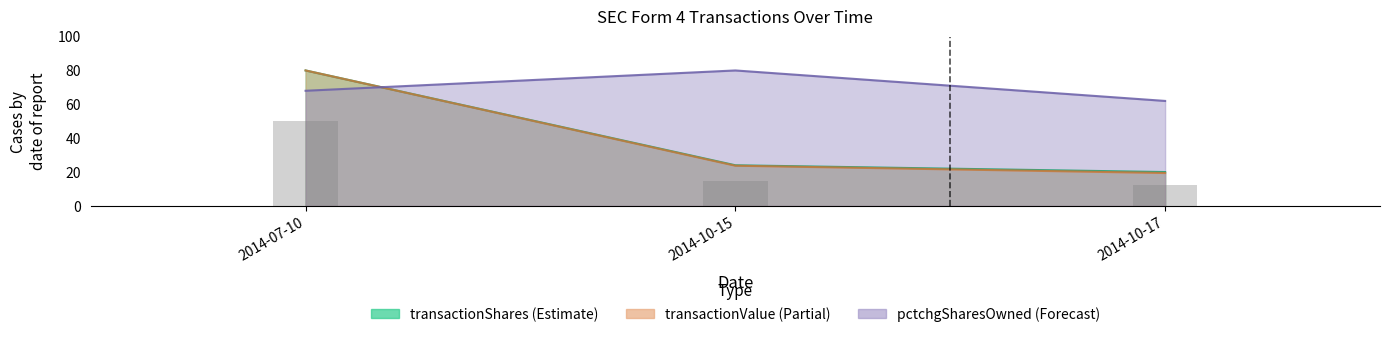

At which label does pctchgSharesOwned first exceed 68?

2014-10-15